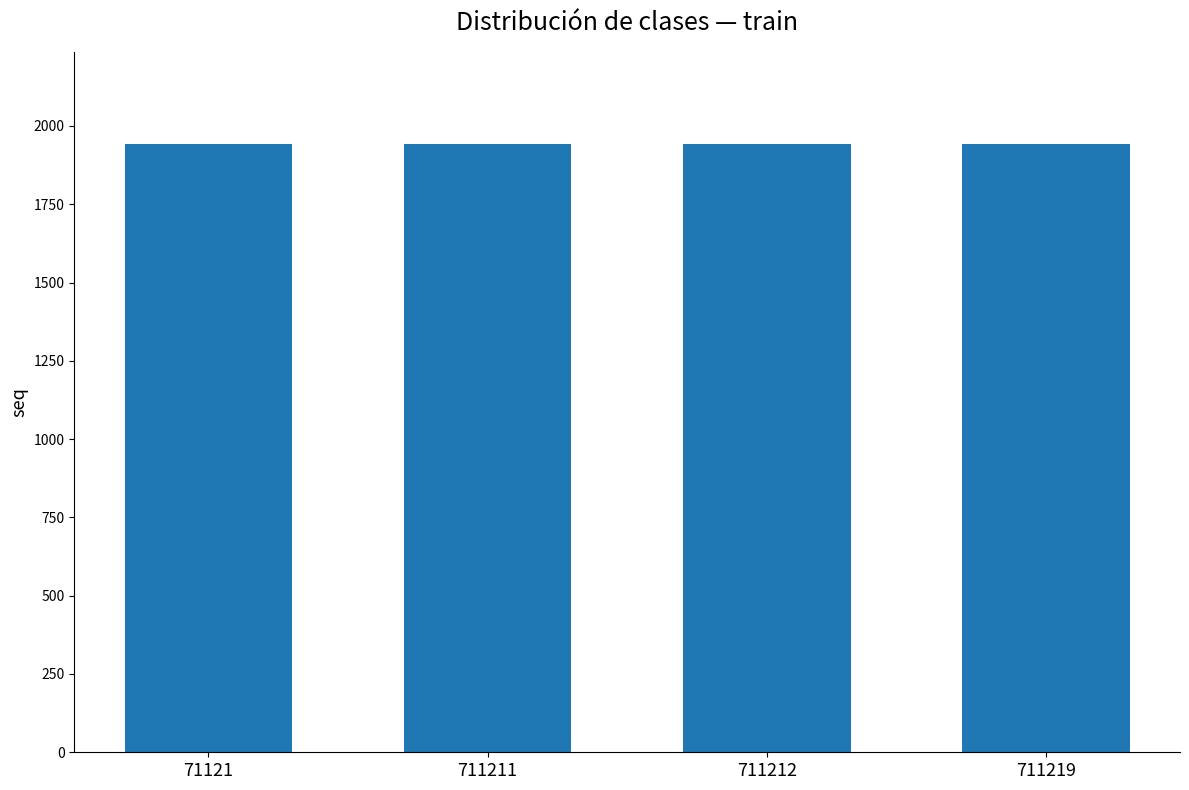

True or false: the data shows 894 at 711211.

False